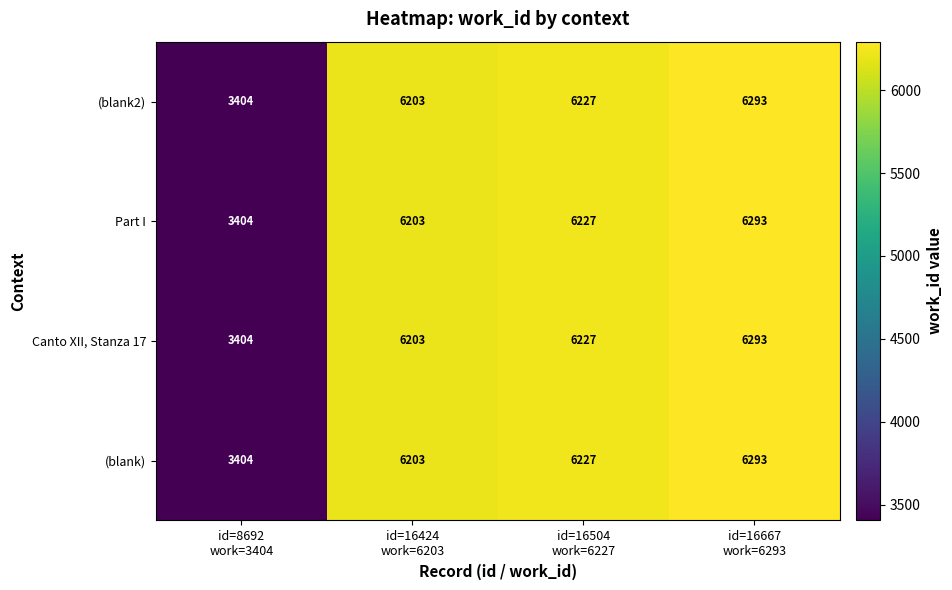

What is the maximum value shown in the chart?

6293